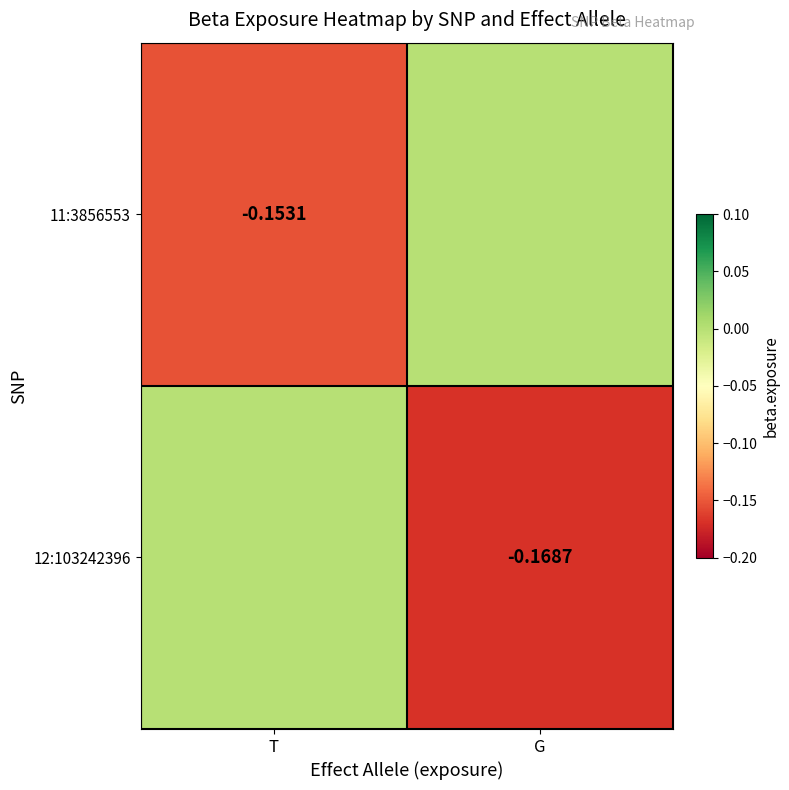

Is the value of 11:3856553 at T greater than the value of 12:103242396 at G?

Yes